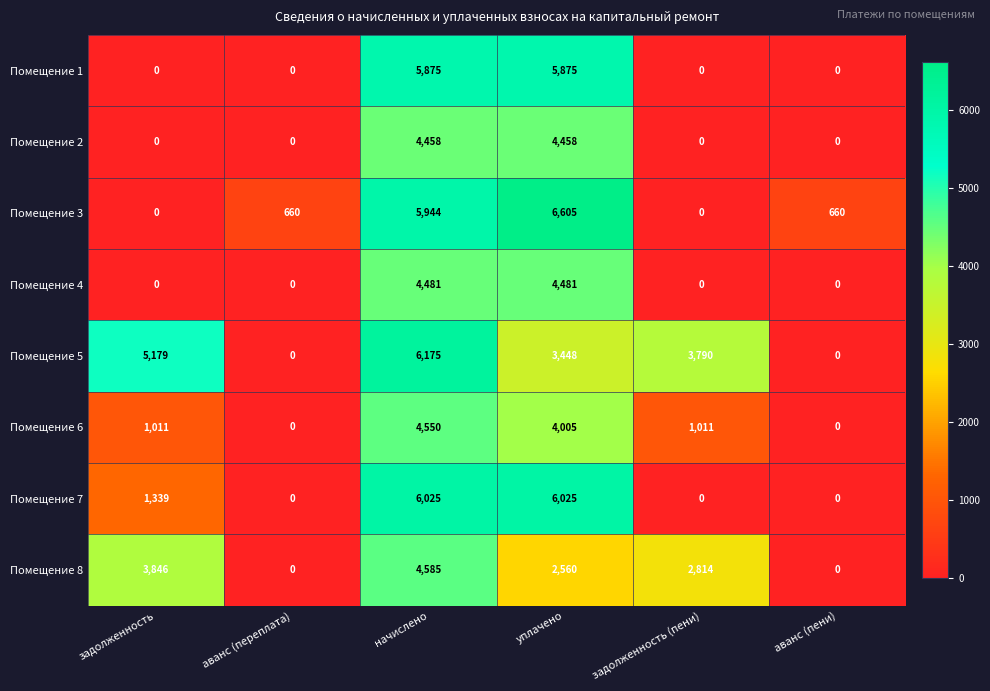

At which label is Помещение 7 closest to 3012?

задолженность